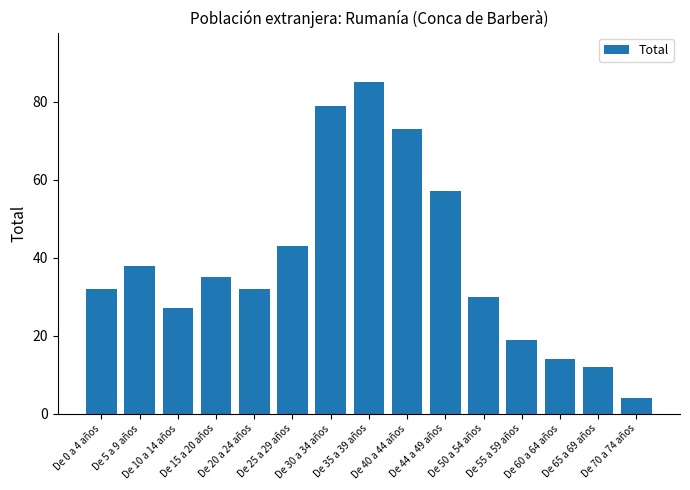

What is the difference between the second highest and minimum values?

75